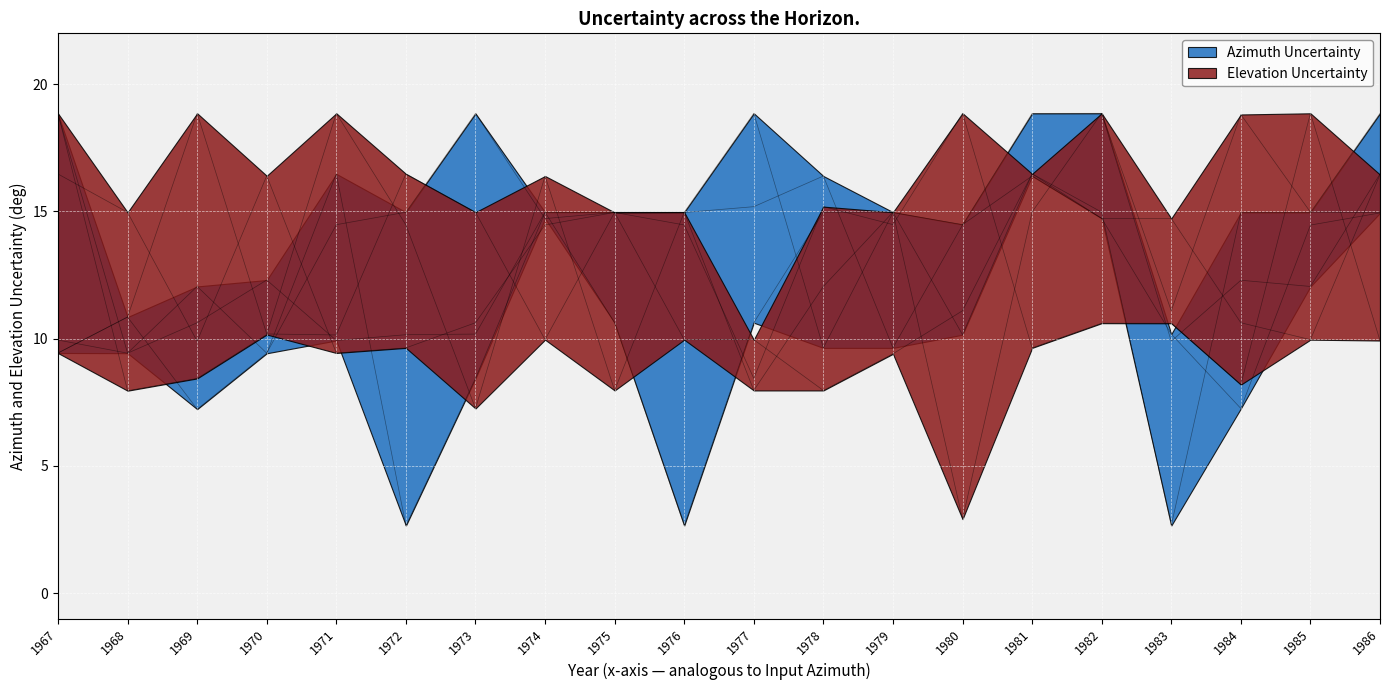

What is the total value across all series at 1981?

92.8